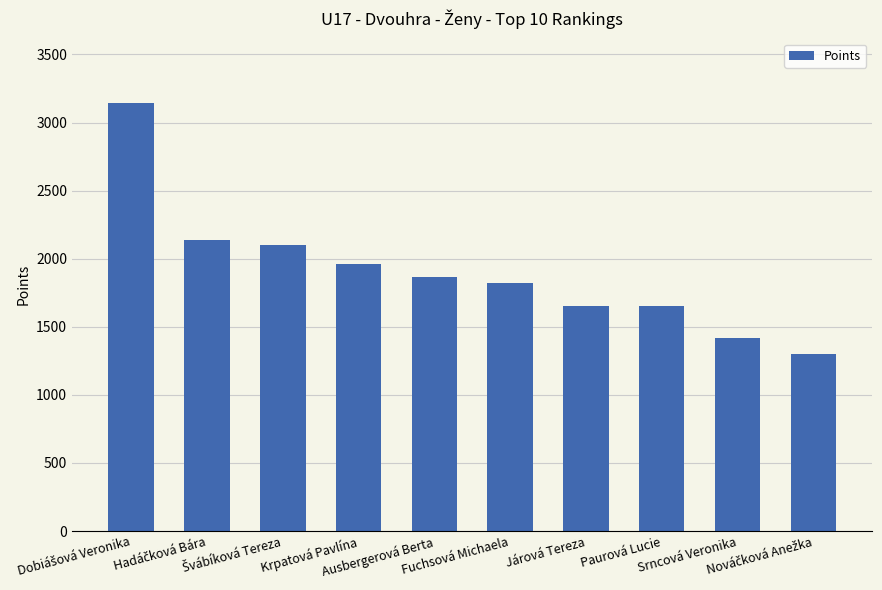

Is it true that the value at Fuchsová Michaela is 553?

False